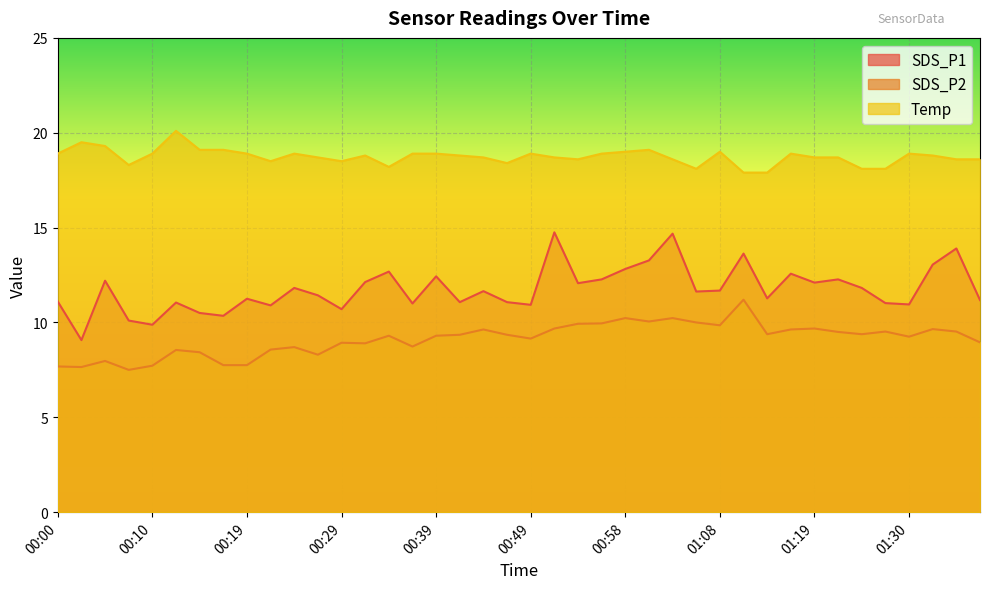

Is the value of SDS_P1 at 01:25 greater than the value of SDS_P2 at 01:22?

Yes